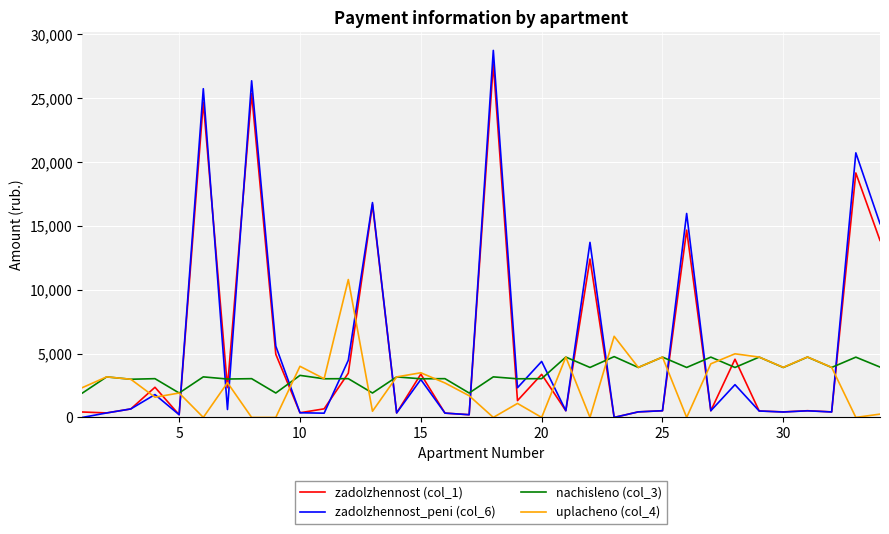

How many lines are shown in the chart?

4